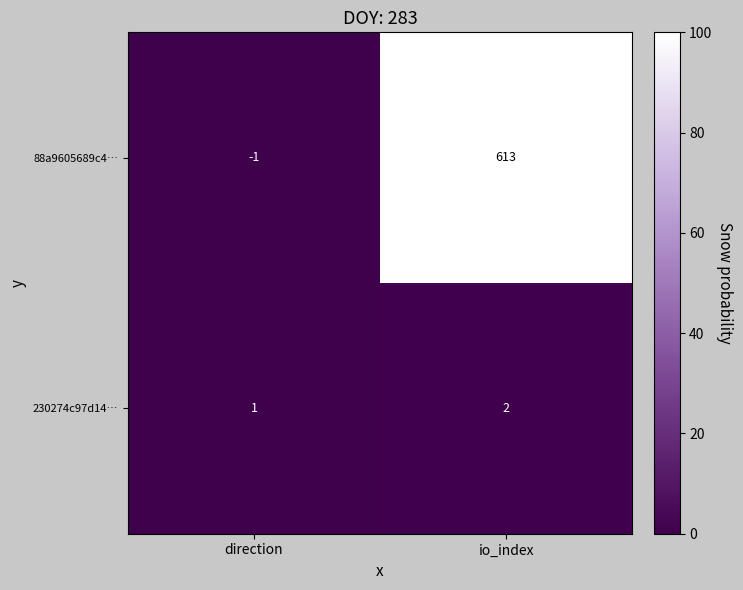

Reading left to right, list all the values displayed in this chart.

88a9605689c4…: -1	613
230274c97d14…: 1	2